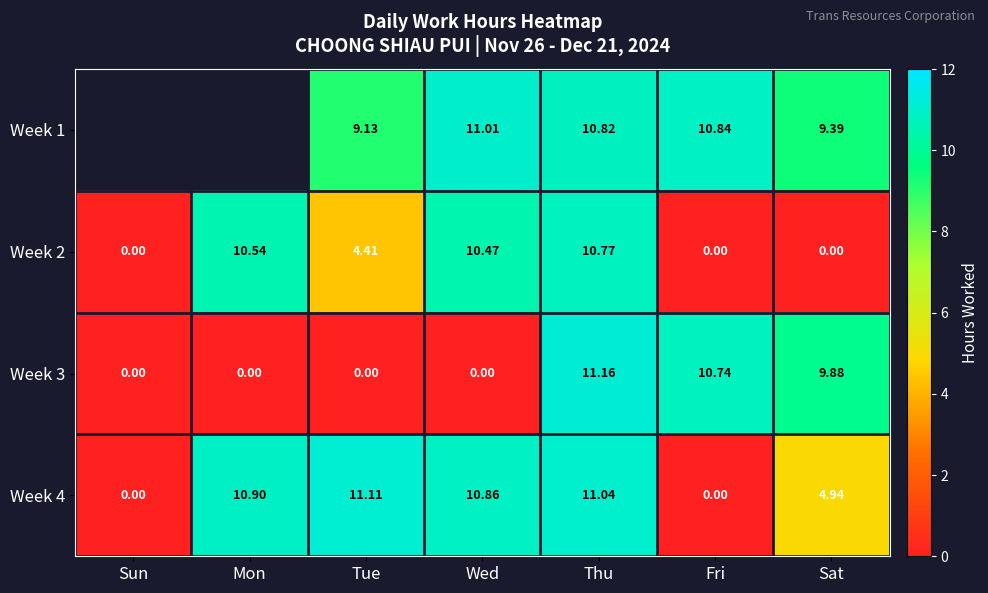

Between Fri and Sat, which series saw the biggest shift?

Week 4